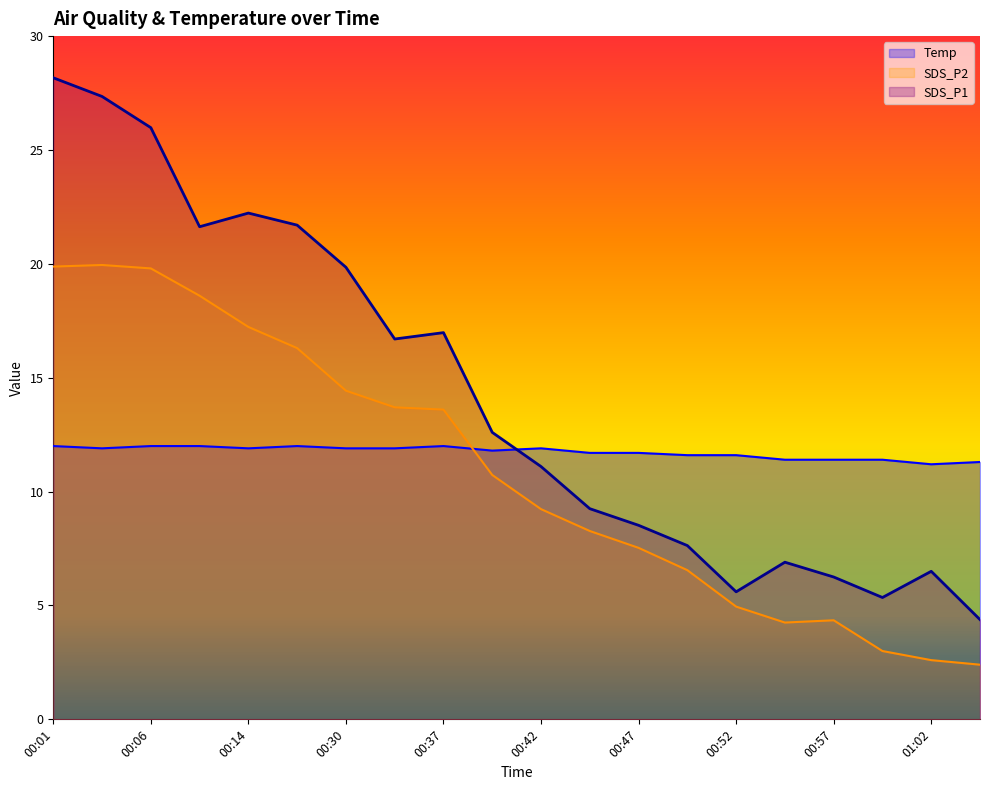

How many lines are shown in the chart?

3